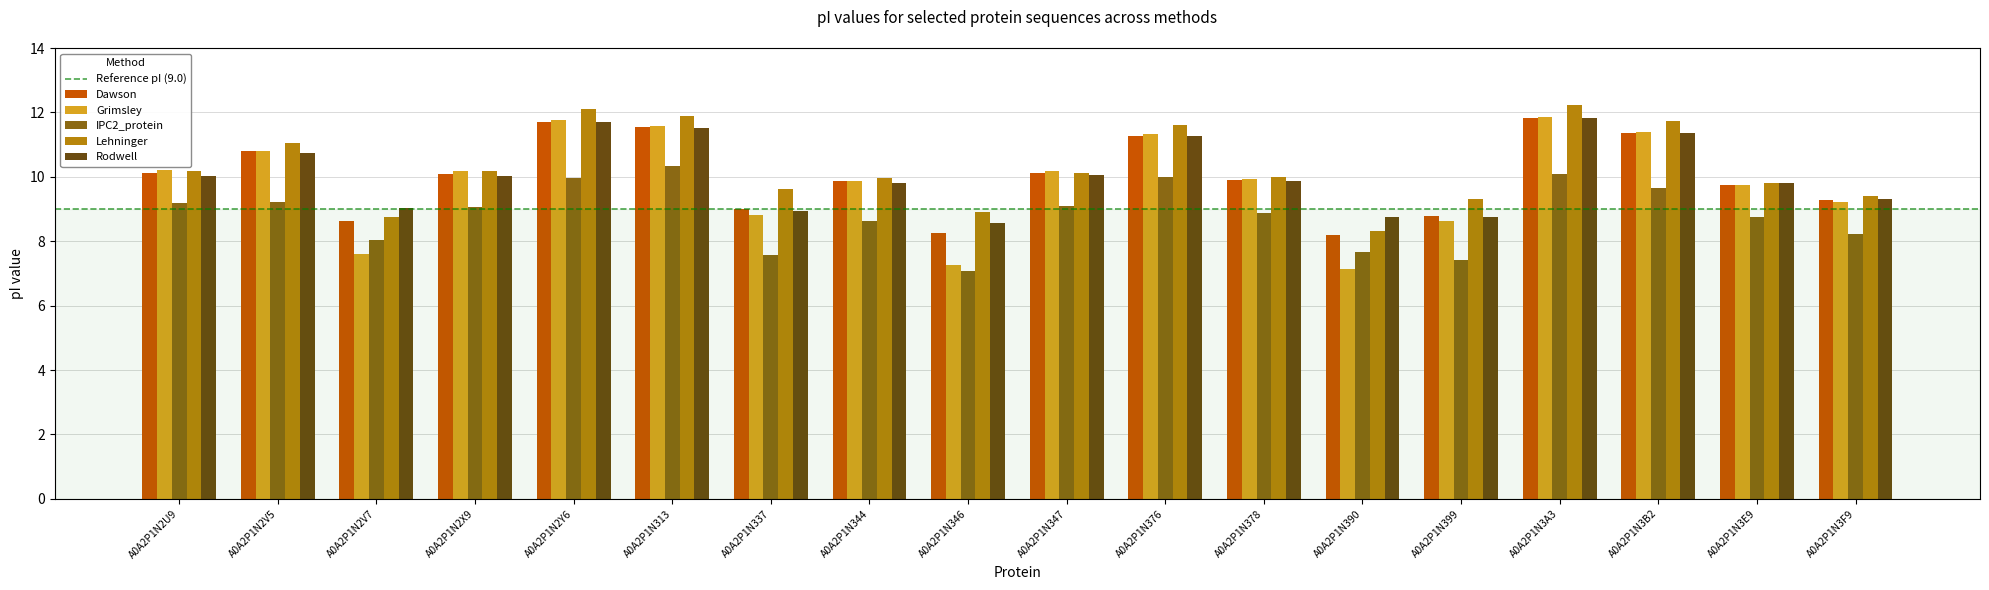

What is the total value across all series at A0A2P1N2X9?

49.6